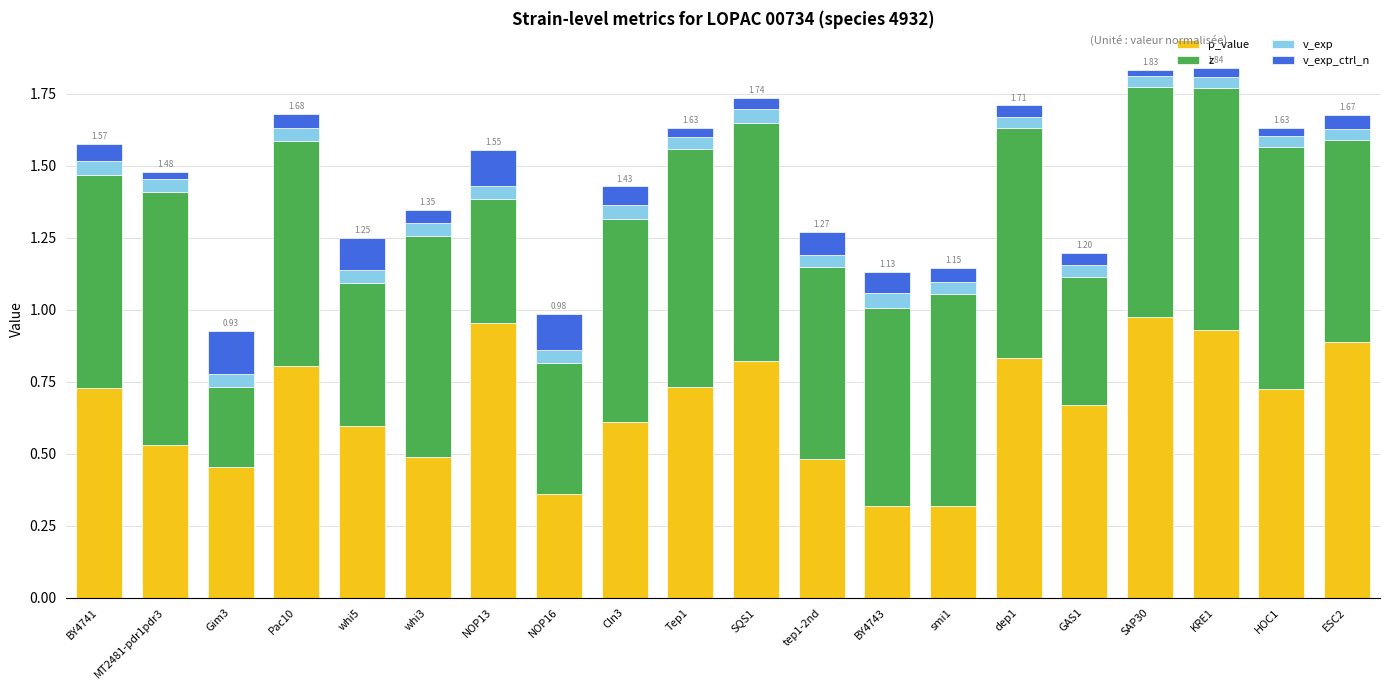

What are all the series names shown in the legend?

p_value, z, v_exp, v_exp_ctrl_n